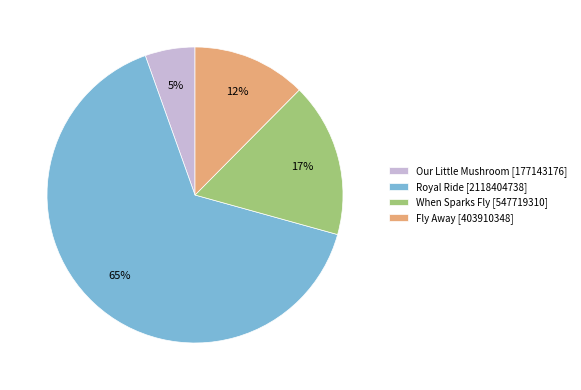

Does Royal Ride represent more than half of the total?

Yes